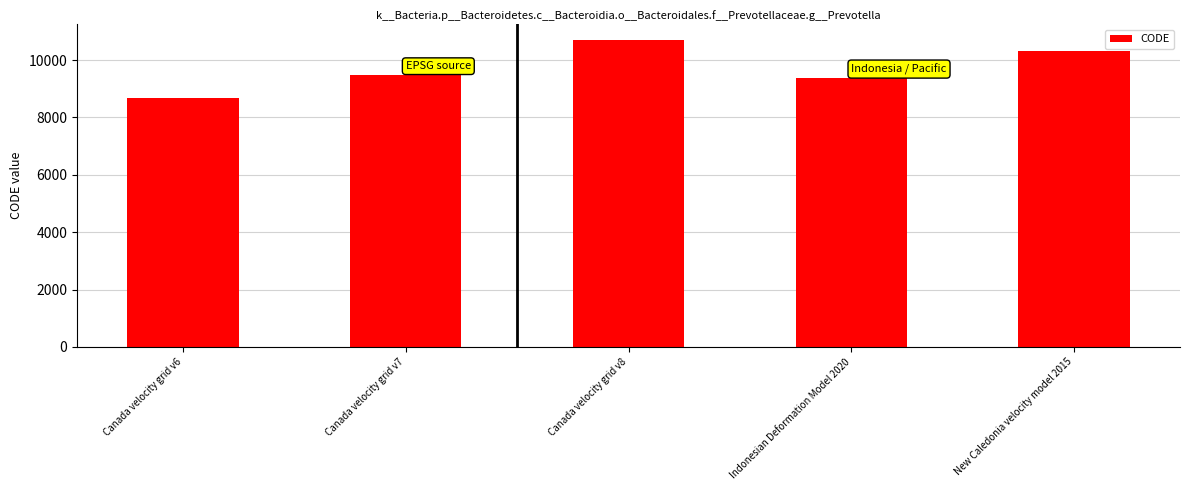

Between Indonesian Deformation Model 2020 and Canada velocity grid v7, which is larger?

Canada velocity grid v7